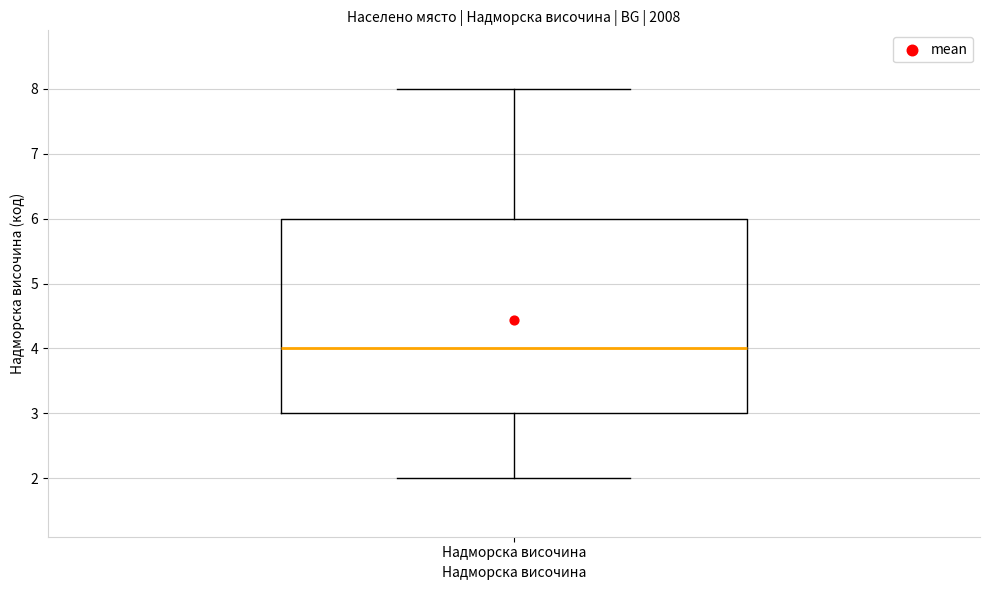

Where does the lower whisker of the box for Надморска височина end on the y-axis? The values are not printed on the chart, so give them approximately, as read against the axis.

2